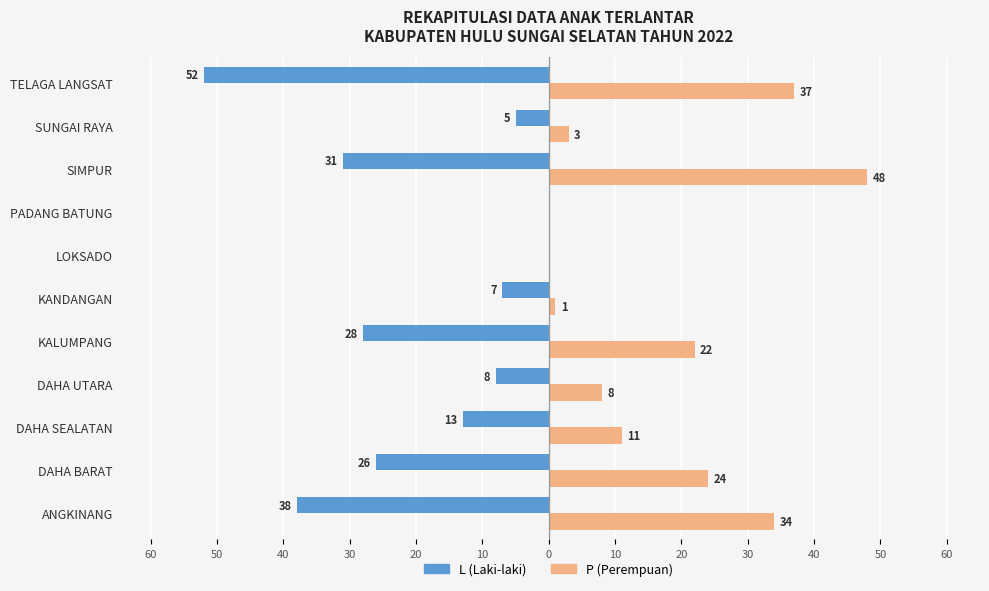

What are all the series names shown in the legend?

L (Laki-laki), P (Perempuan)